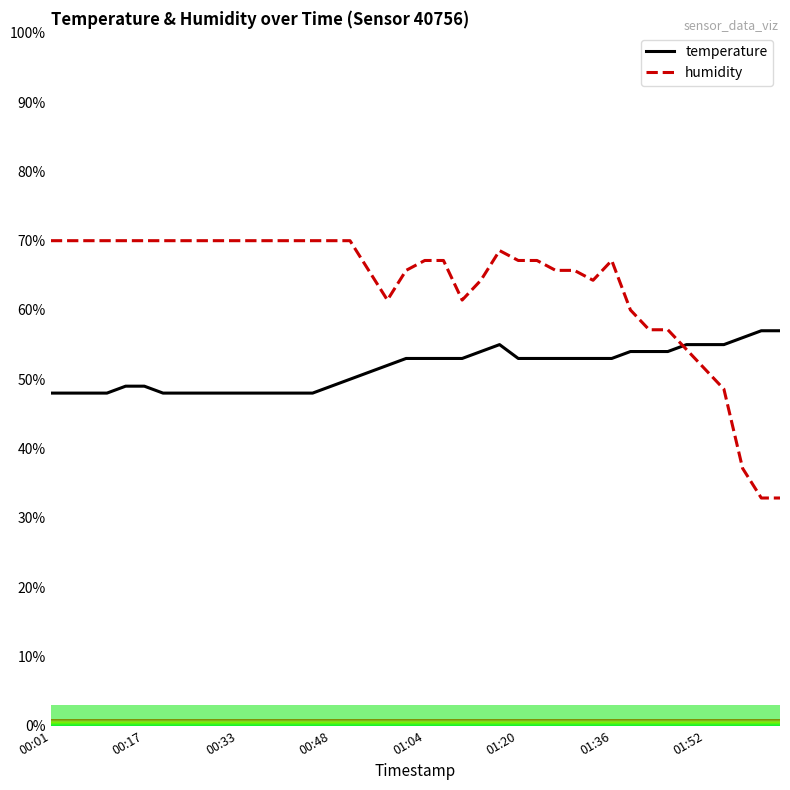

List the series in order of their peak value, highest first.

humidity, temperature